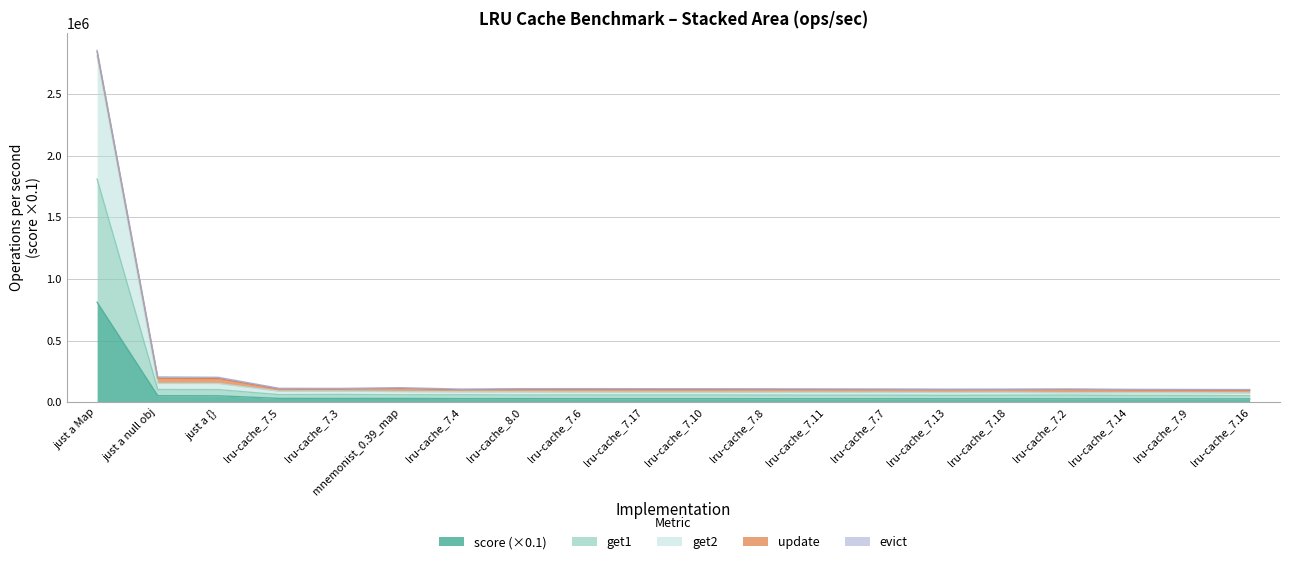

How many lines are shown in the chart?

5